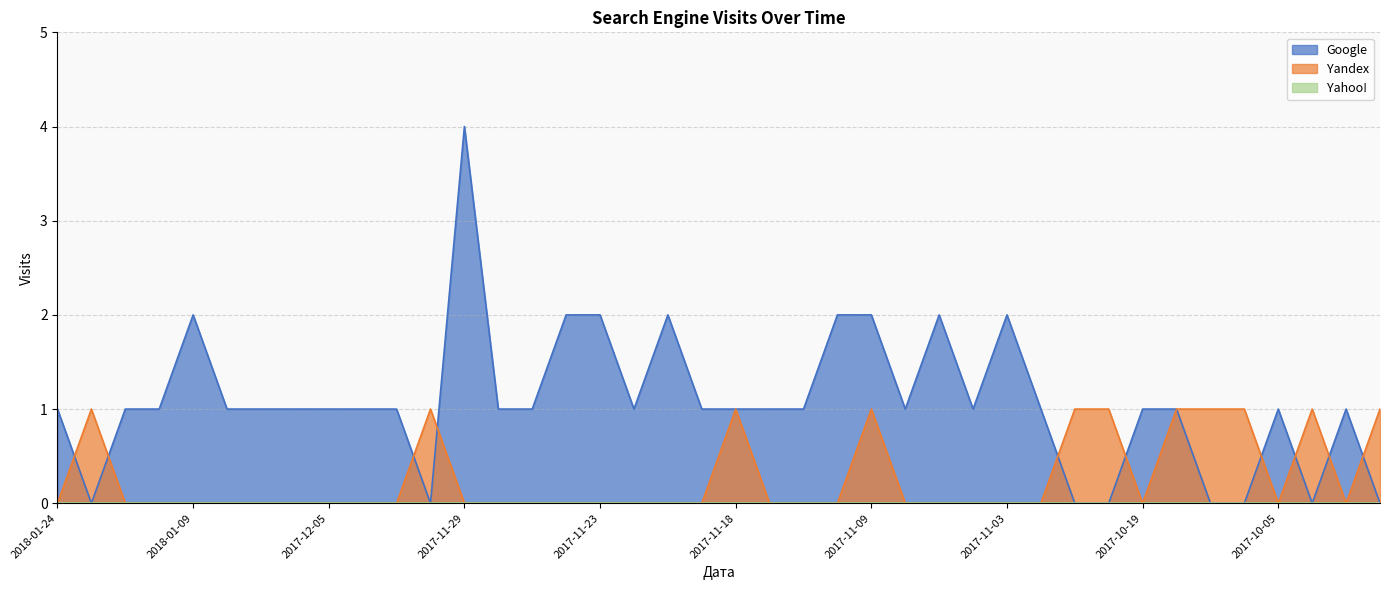

At how many categories does at least one series exceed 1?

9